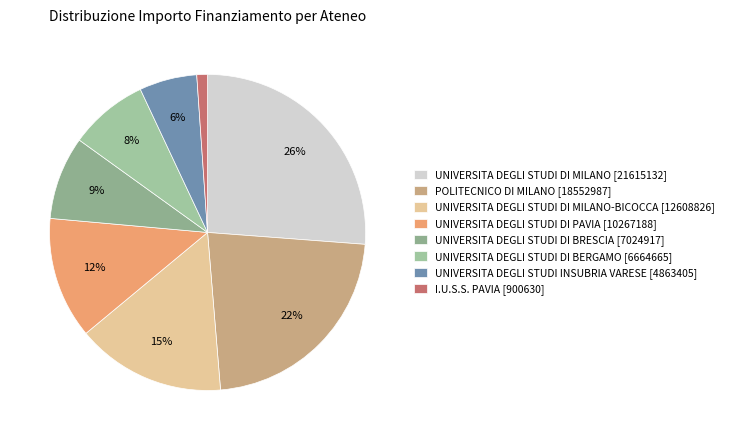

Between I.U.S.S. PAVIA [900630] and UNIVERSITA DEGLI STUDI DI BERGAMO [6664665], which is larger?

UNIVERSITA DEGLI STUDI DI BERGAMO [6664665]